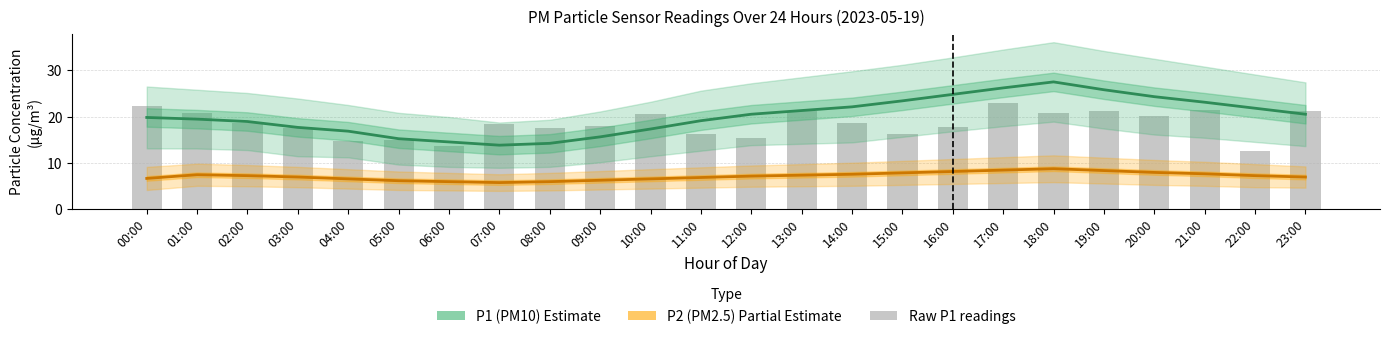

Which category has the highest value in the P1 (PM10) series?

18:00